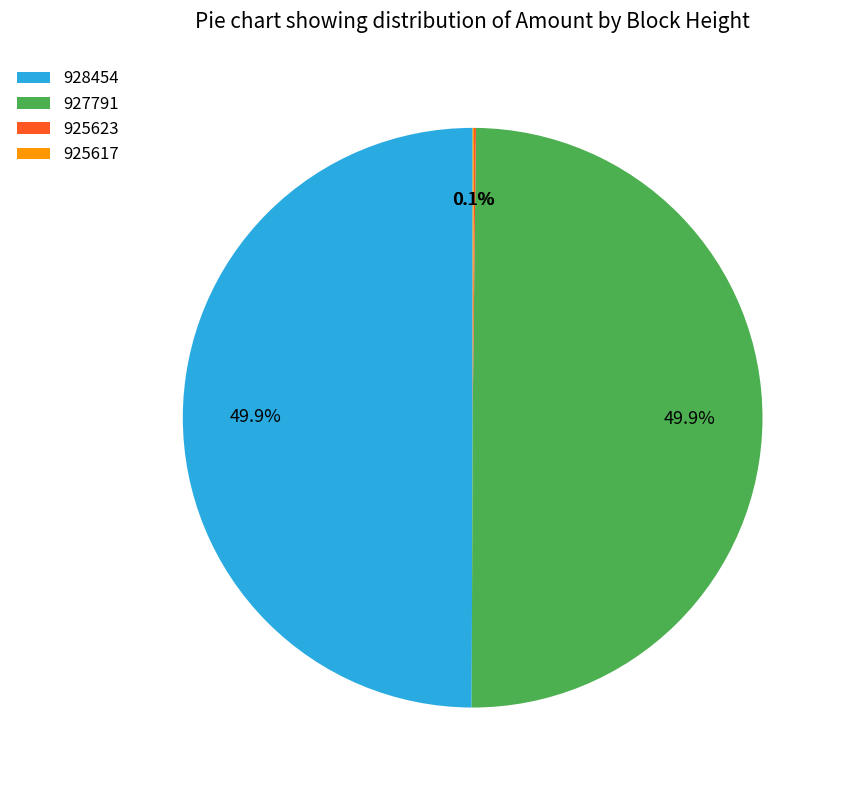

True or false: 927791 accounts for 63% of the total.

False